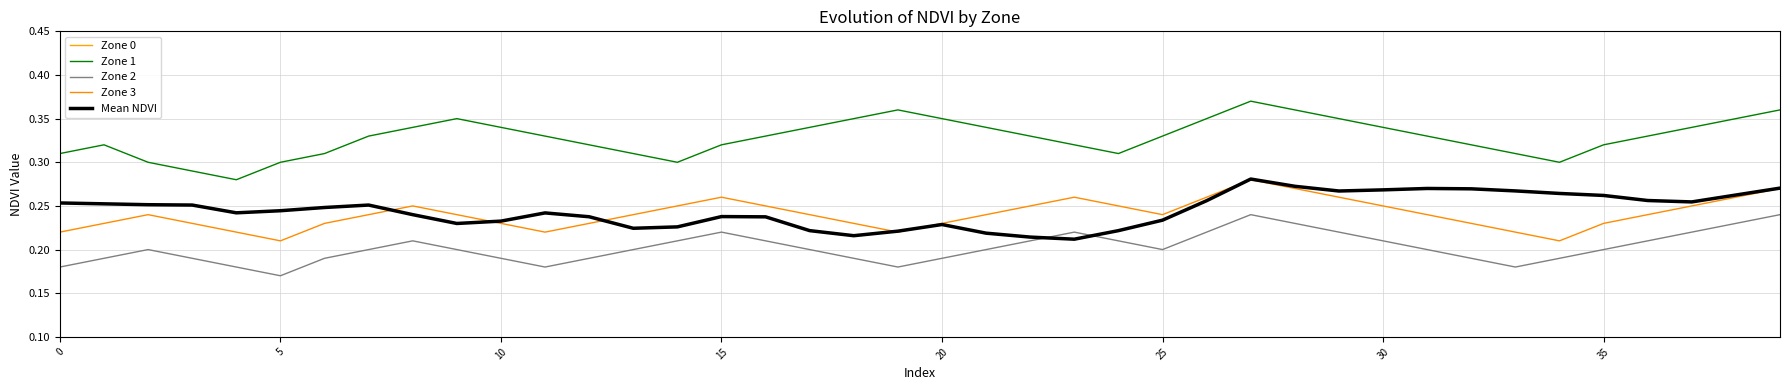

Which category has the highest value in the Zone 3 series?

27